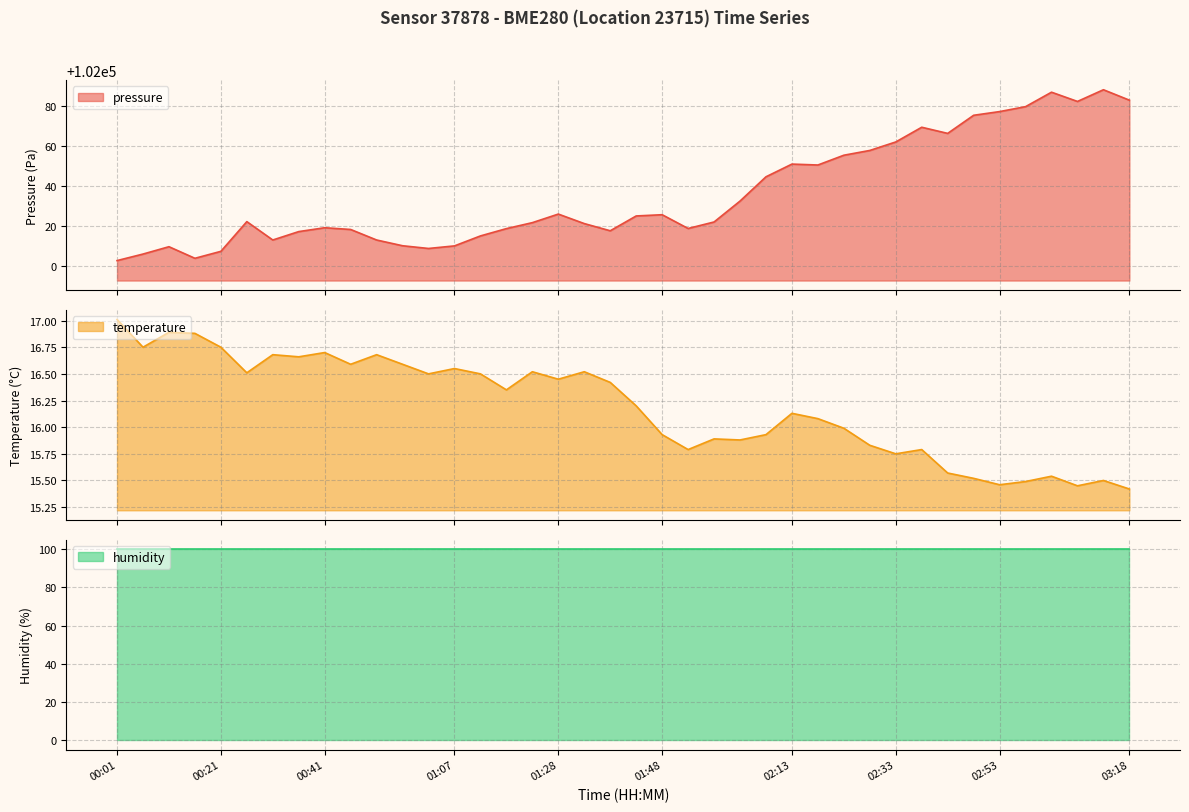

True or false: temperature has more than 2 interior local peaks.

True